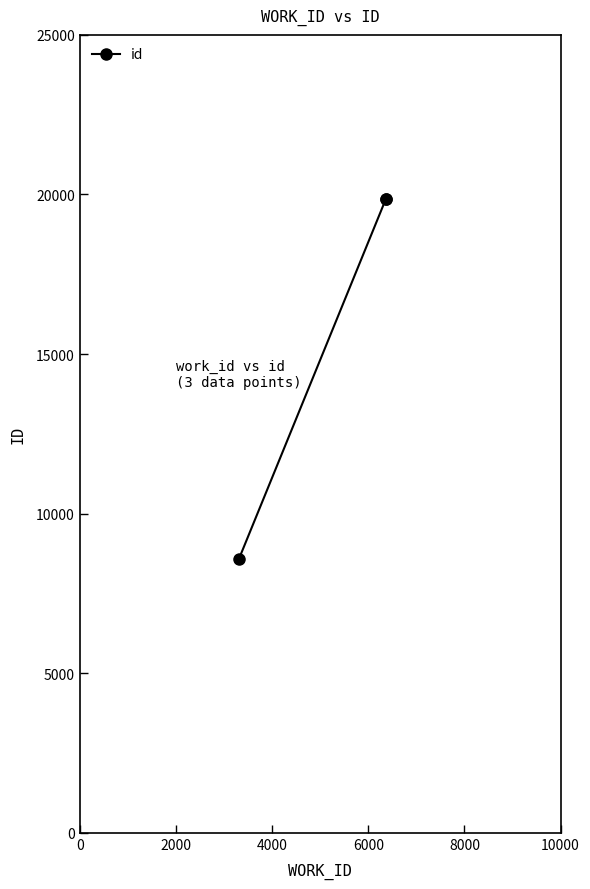

What is the maximum value shown in the chart?

19859